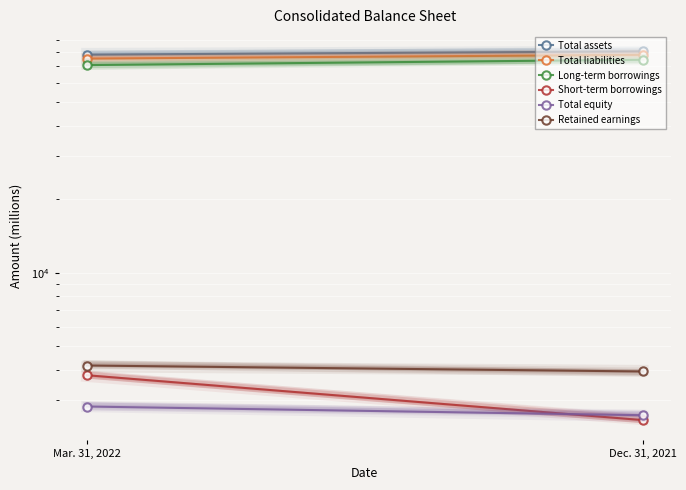

List the labels in order of Short-term borrowings value, smallest first.

Dec. 31, 2021, Mar. 31, 2022